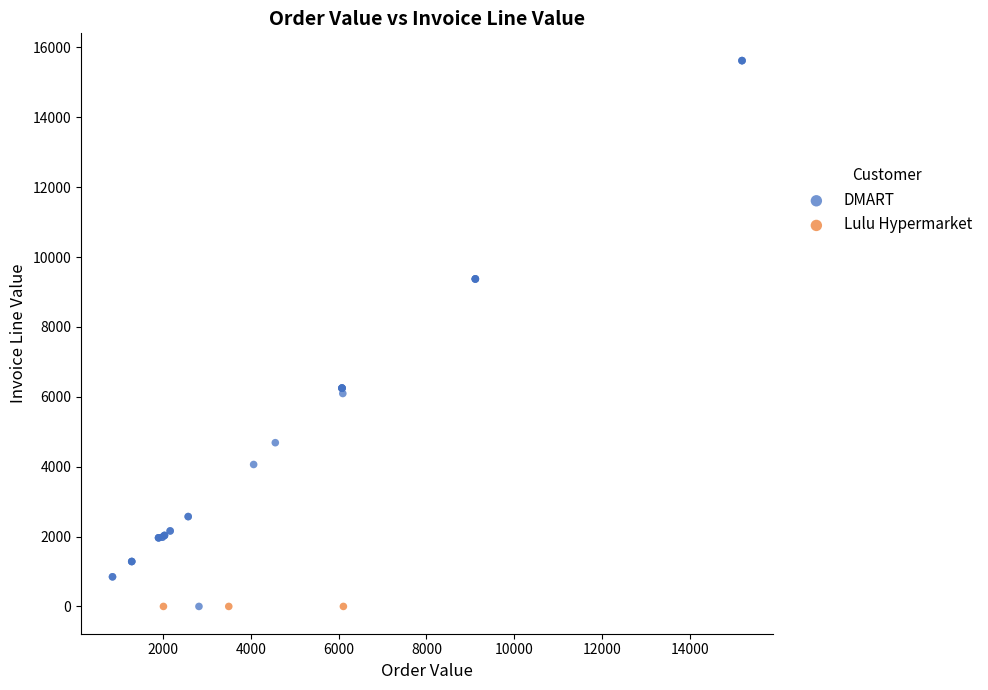

Which series reaches the maximum Y coordinate?

DMART